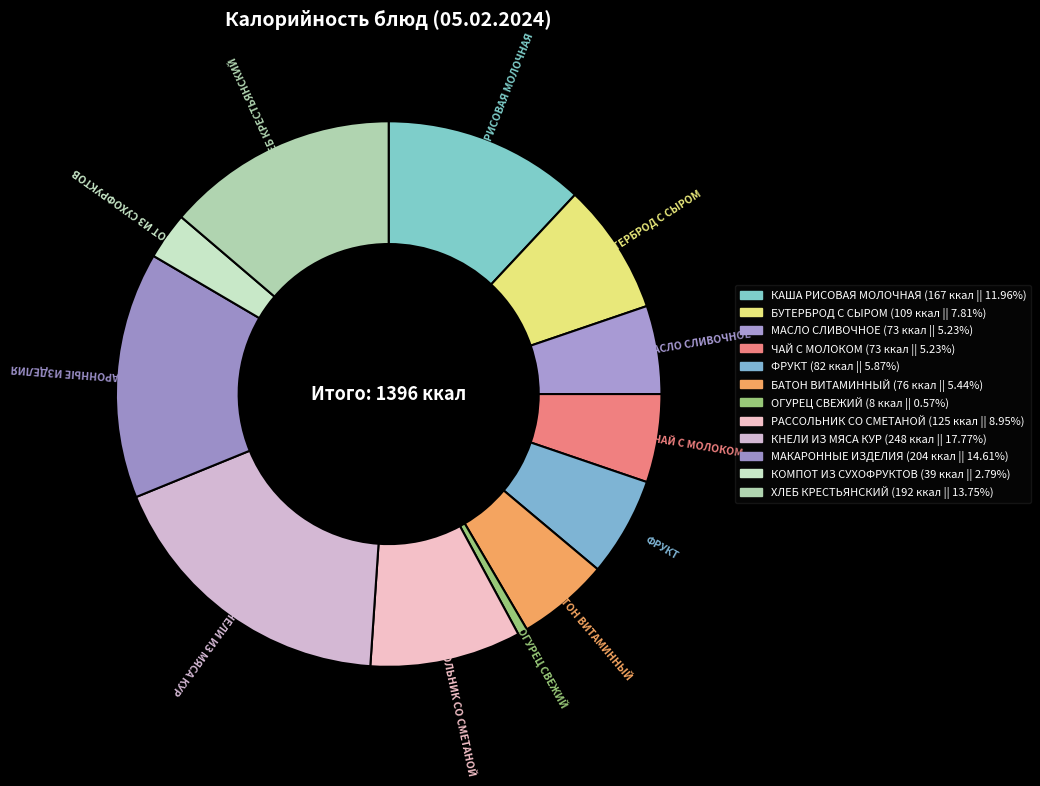

Which category has the smallest portion of the pie?

ОГУРЕЦ СВЕЖИЙ